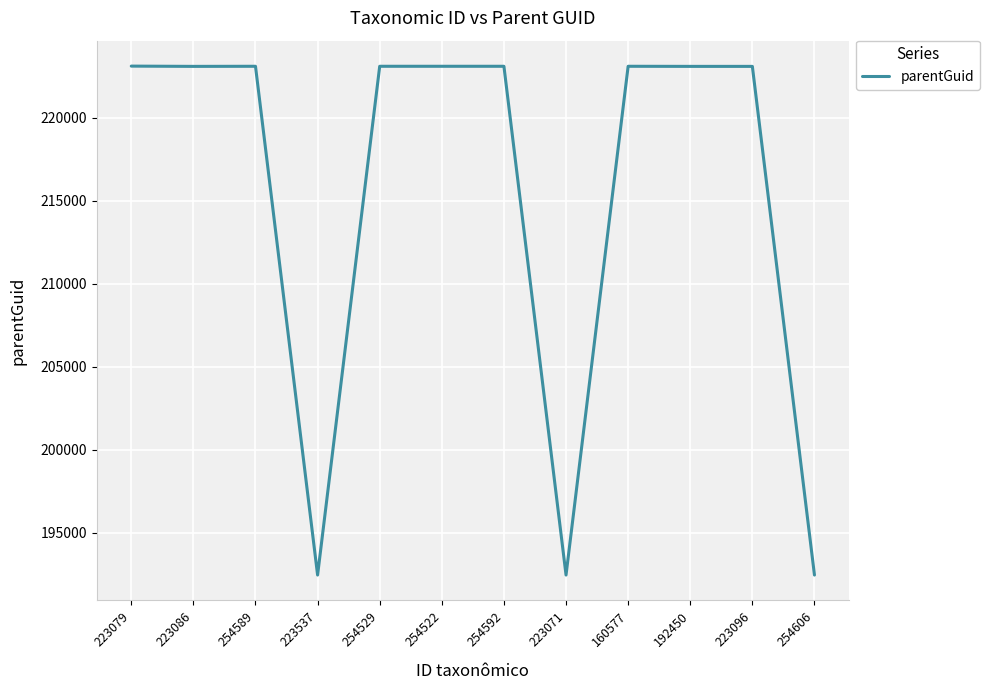

Approximately how many times larger is the value at 254529 compared to 160577?

1.0